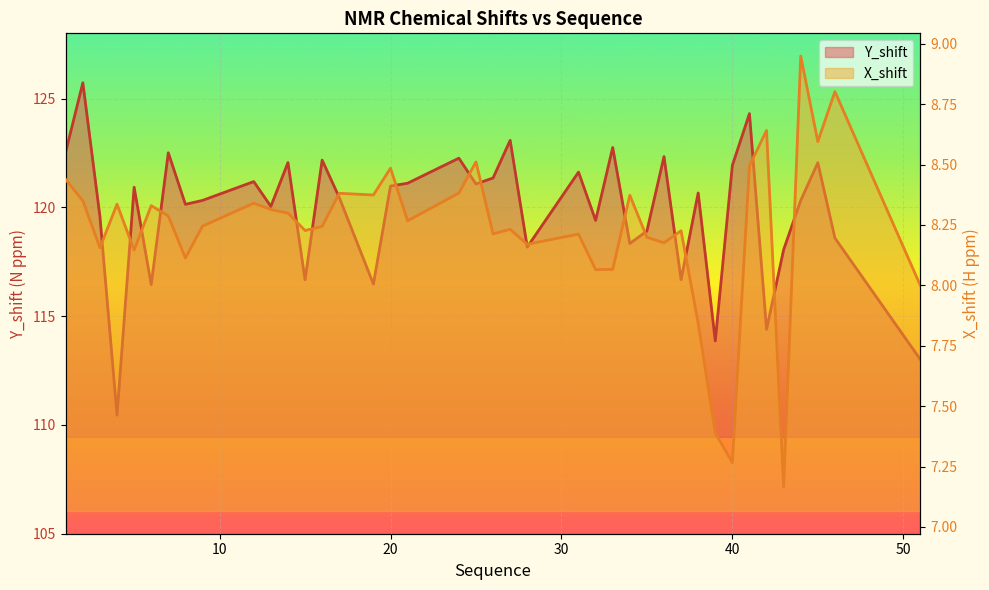

How many data points in Y_shift (line) are above 120?

25